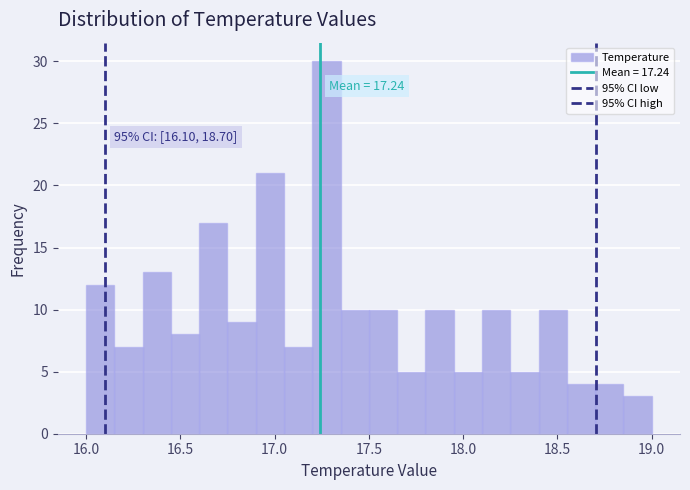

Around what value on the x-axis is the tallest bar? Give the approximate position of its centre, as read against the axis.

17.30